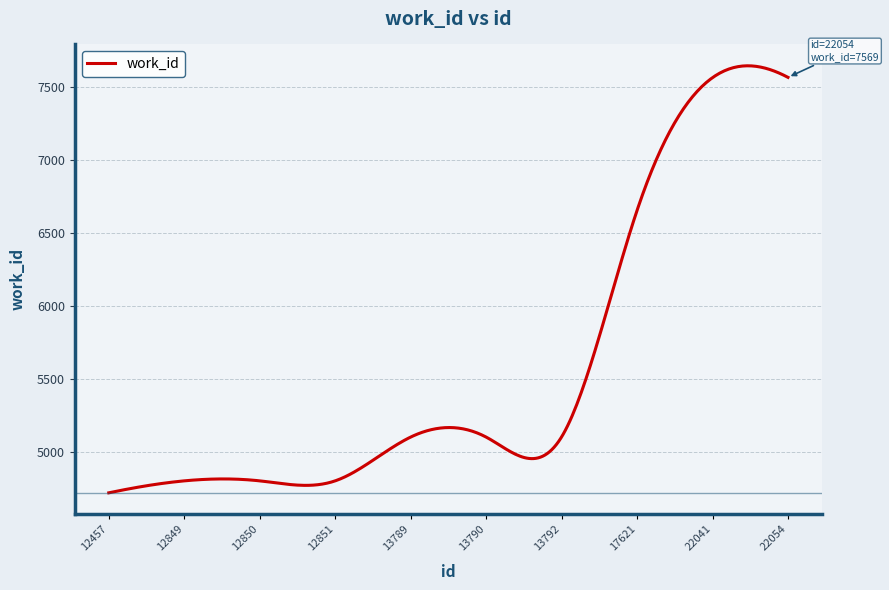

What is the difference between the maximum and minimum values?

2926.2